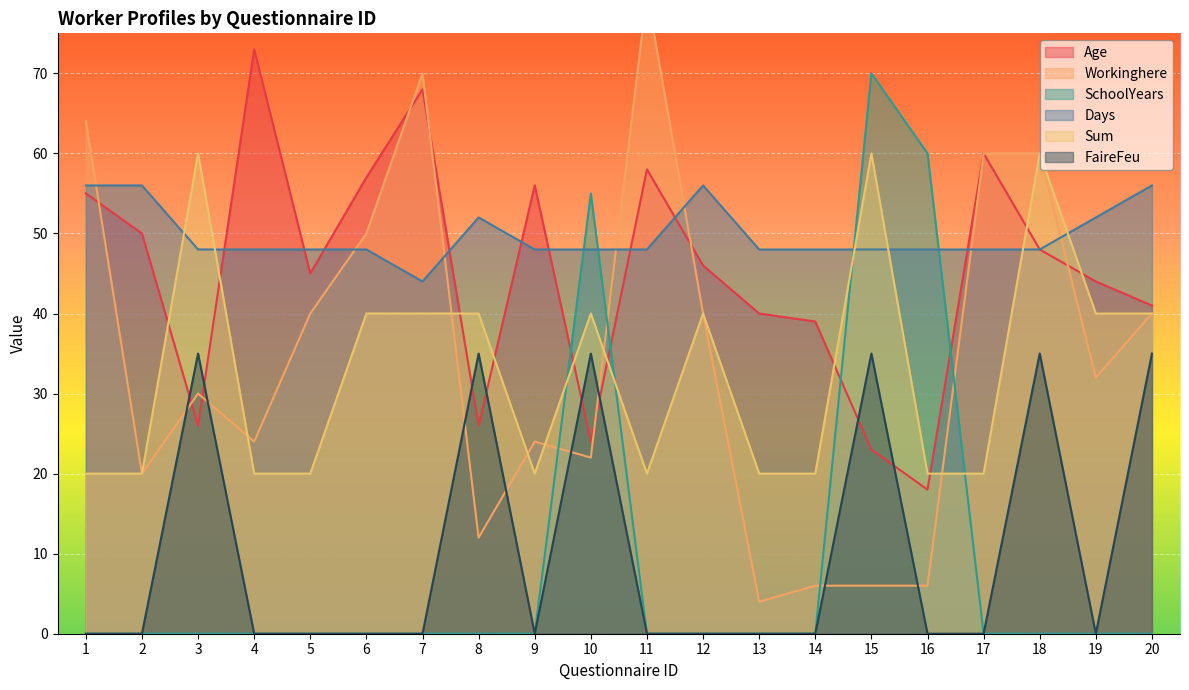

What is the sum of all SchoolYears values?

185